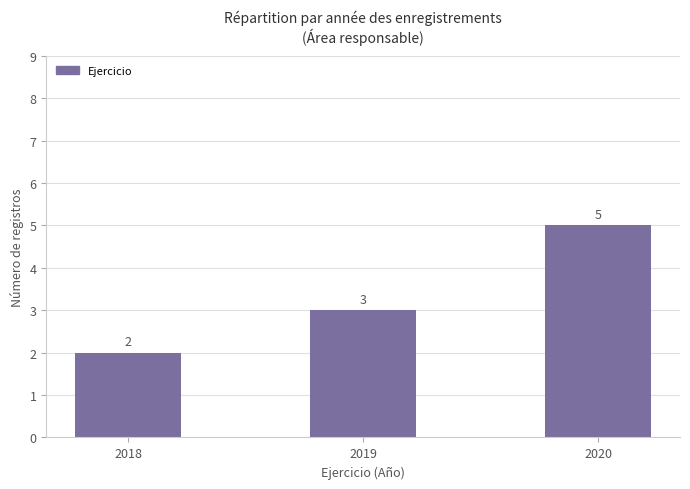

Rank the categories by value from lowest to highest.

2018, 2019, 2020